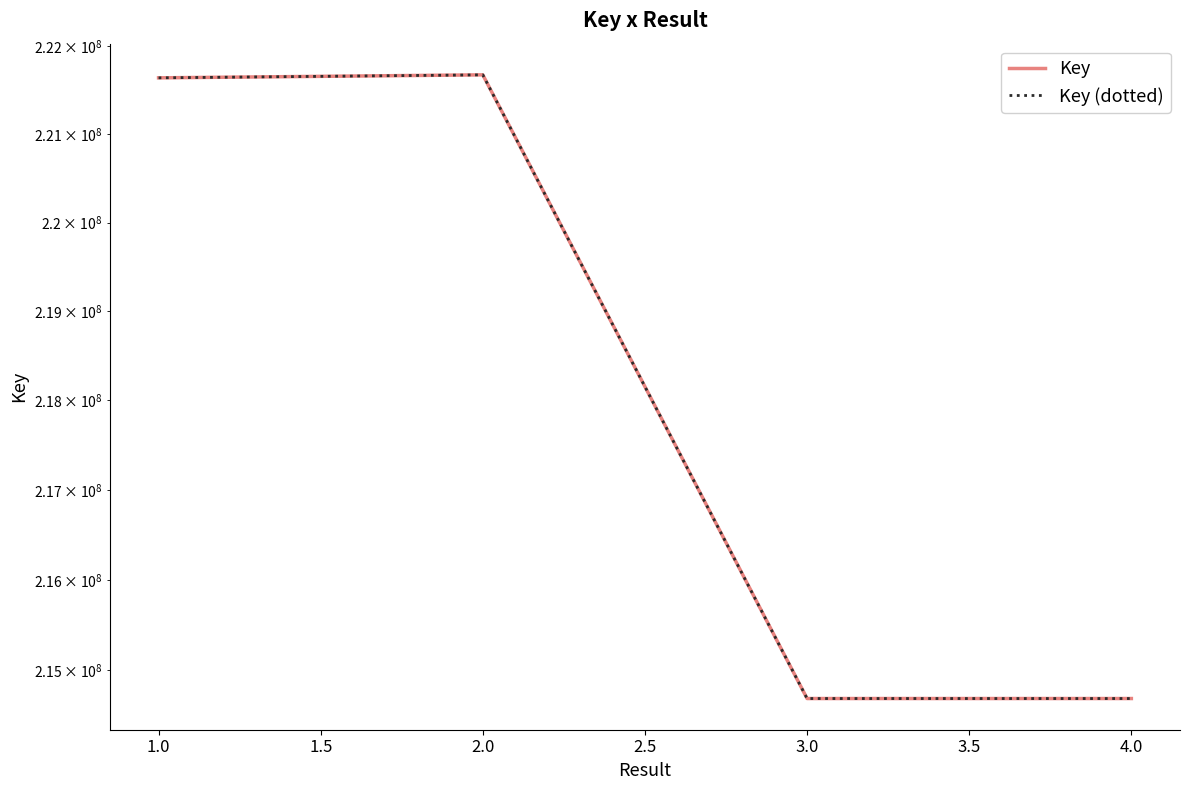

How many values in the Key (dotted) series are below 221641004?

2